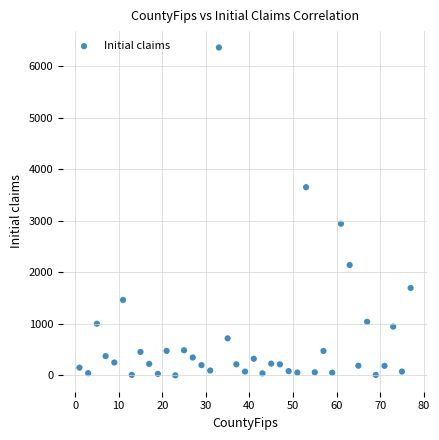

What Y value in the scatter plot is closest to 3185?

2946